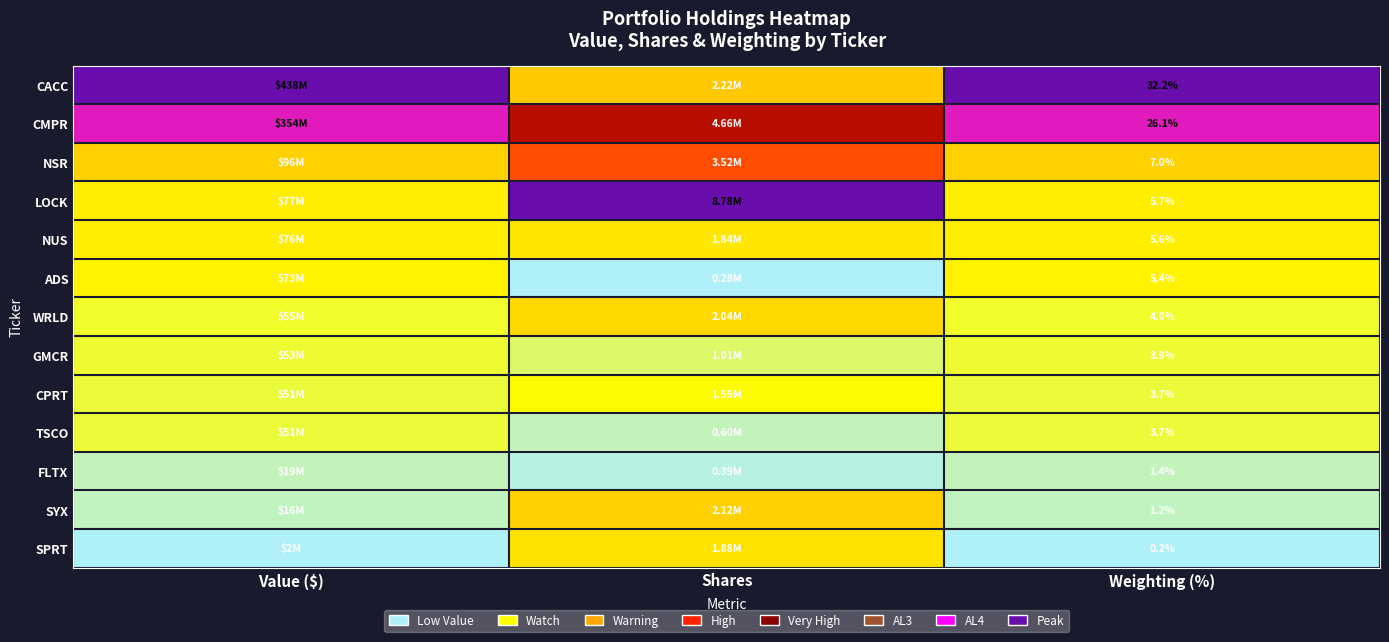

Is the value of LOCK at Weighting (%) greater than the value of NSR at Weighting (%)?

No